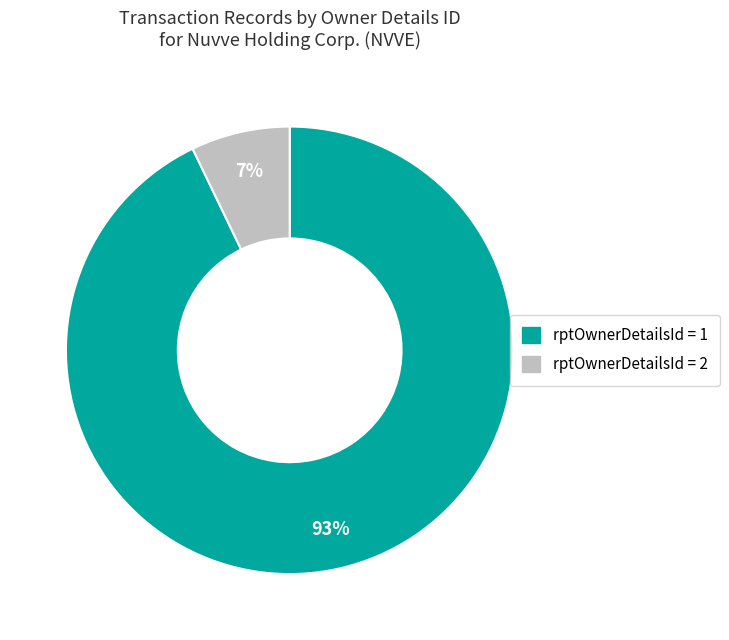

Count the number of slices in the pie.

2